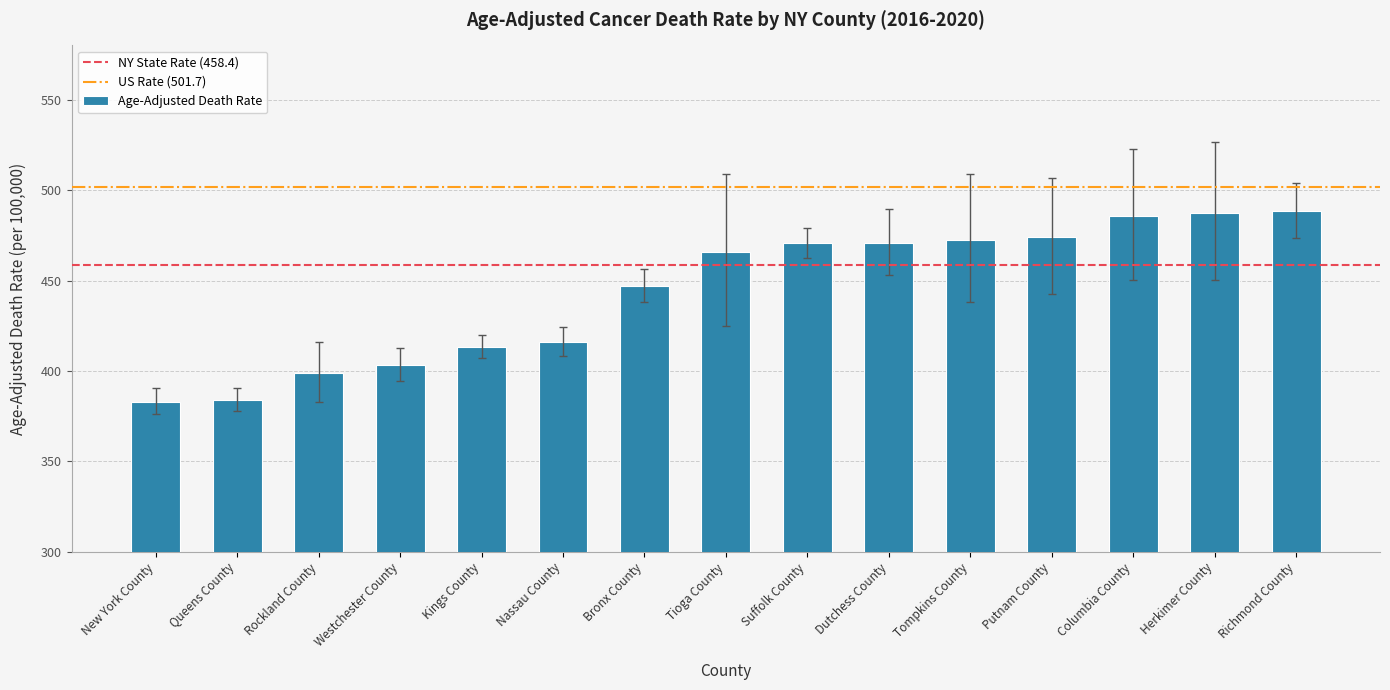

What is the sum of the values at New York County and Herkimer County?

870.7